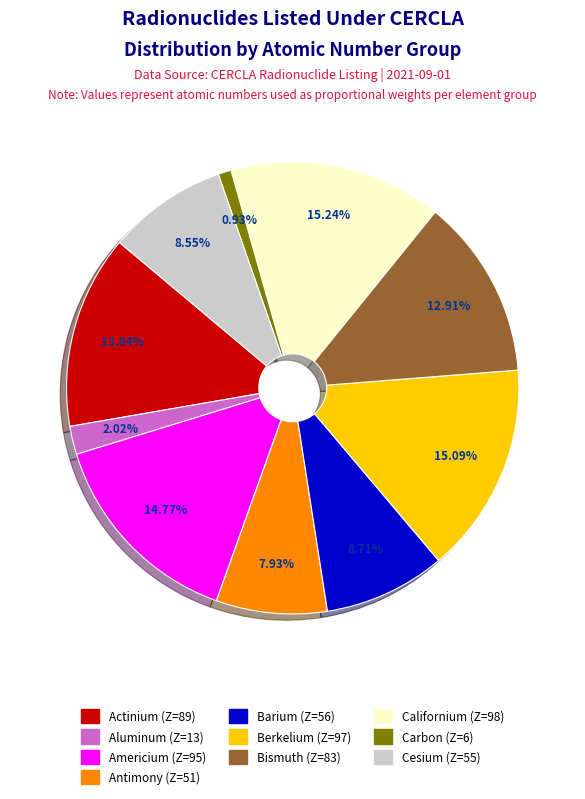

Is there a majority slice in this chart?

No